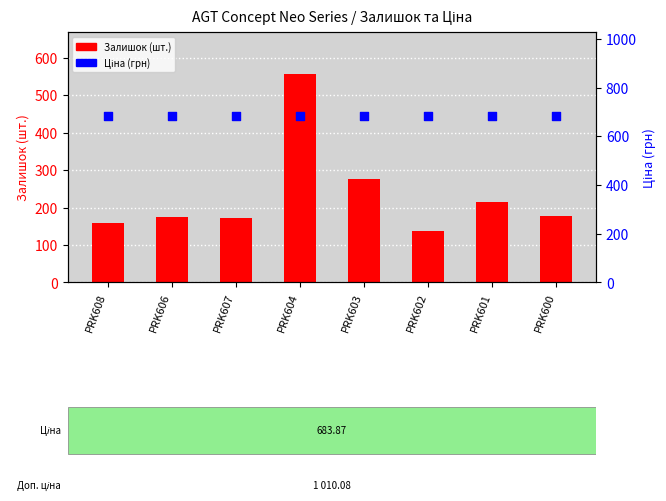

Which series contains the highest Y value?

Ціна (грн)